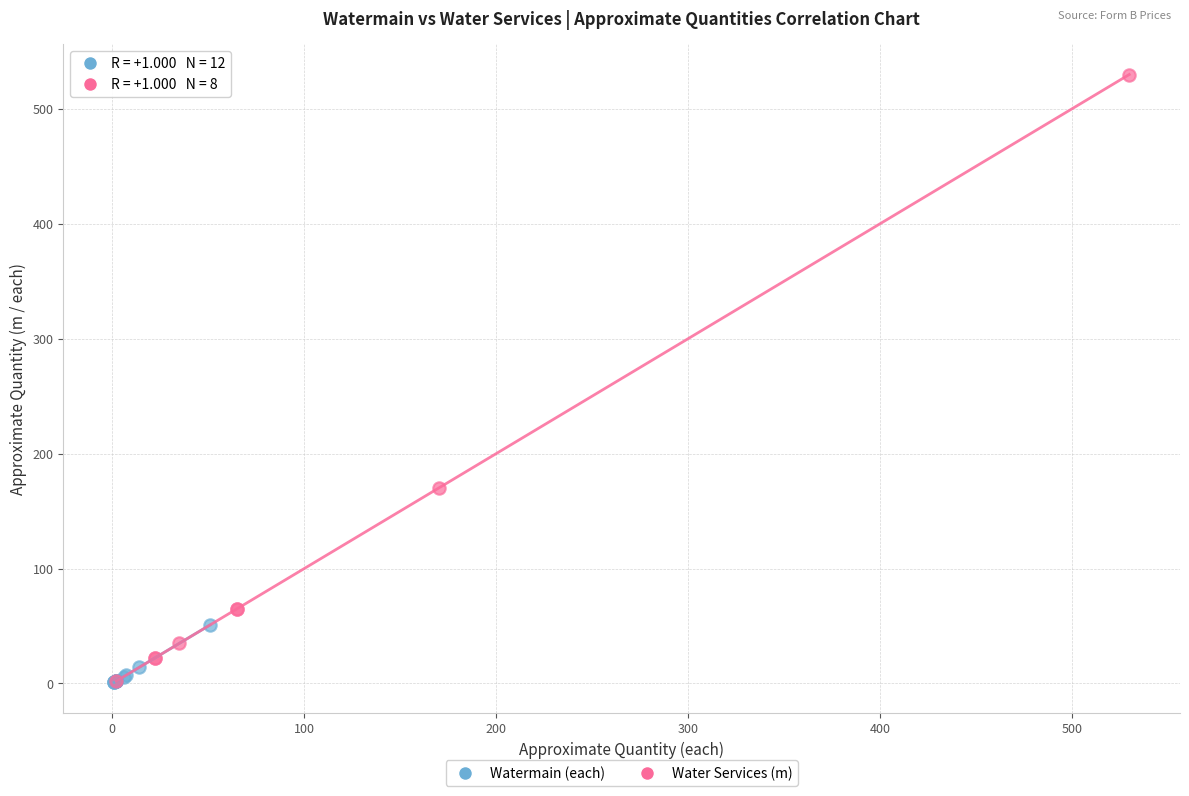

Which series has the widest spread of Y values?

Water Services (m)